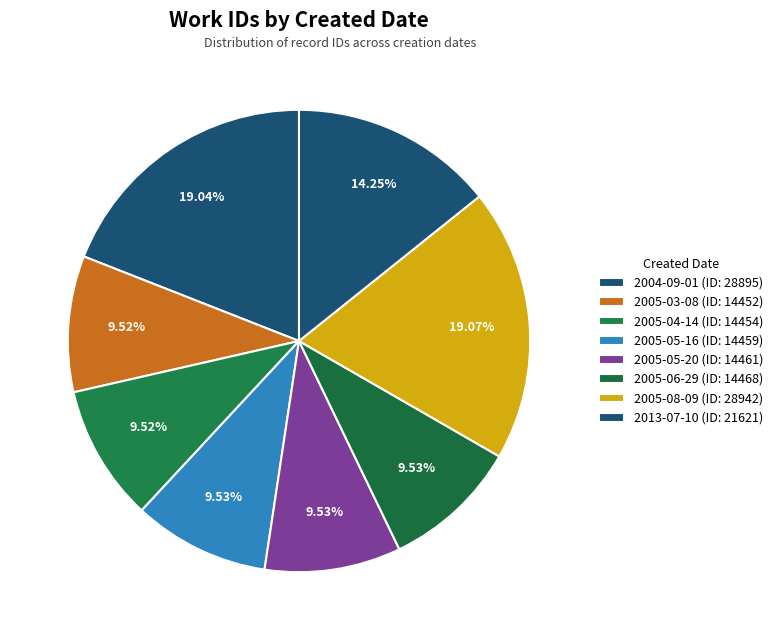

How many segments does this pie chart have?

8